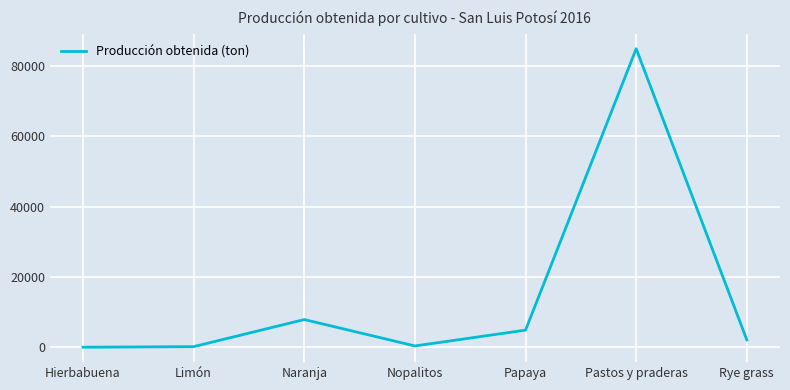

What is the change in value from Limón to Nopalitos?

+197.8